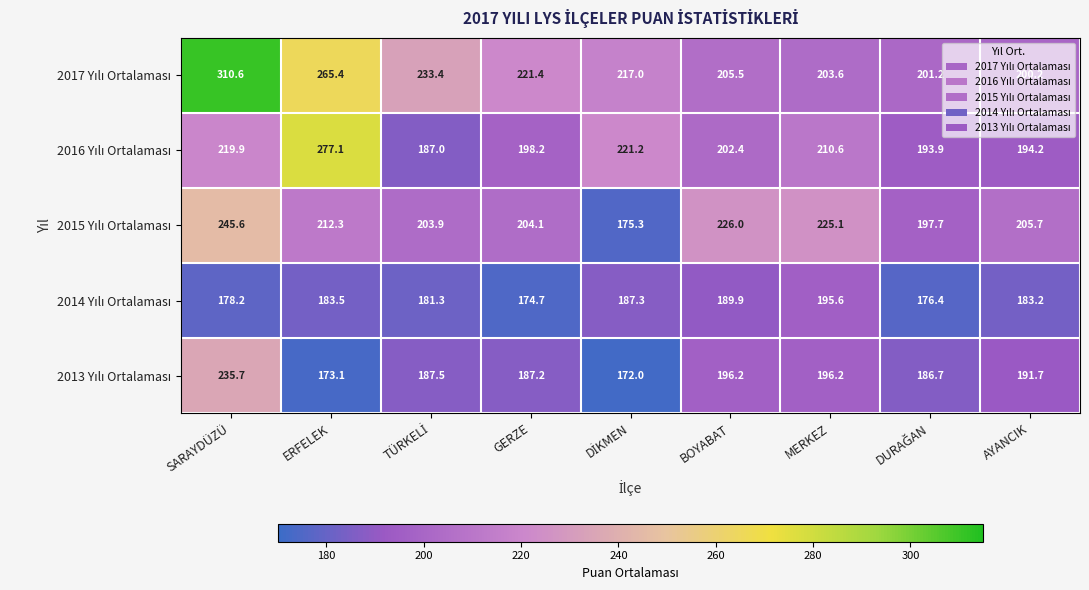

At which category is the sum across all series the highest?

SARAYDÜZÜ